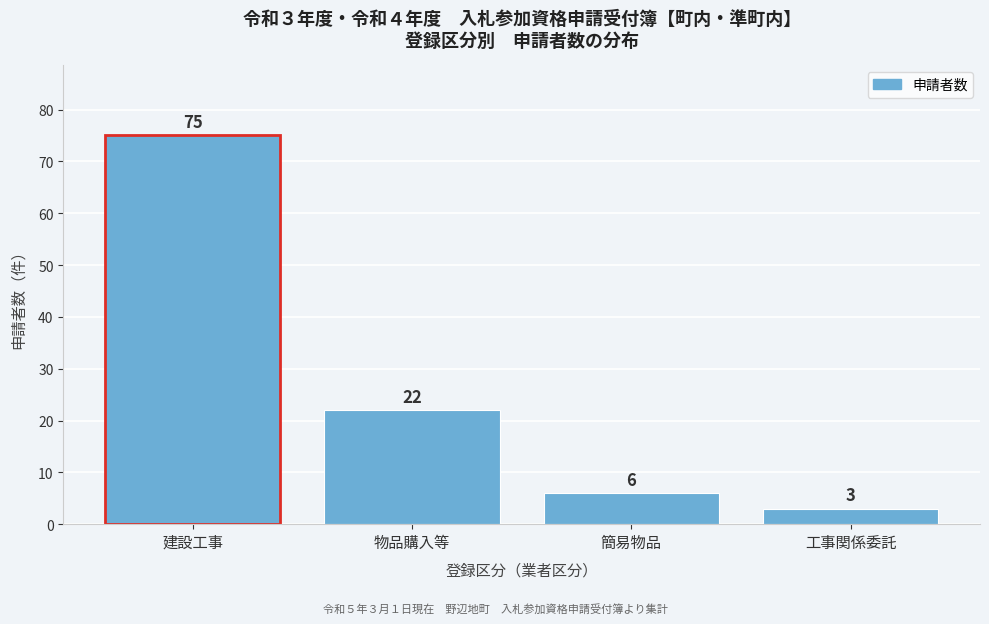

Reading left to right, extract all data points from this chart.

75	22	6	3